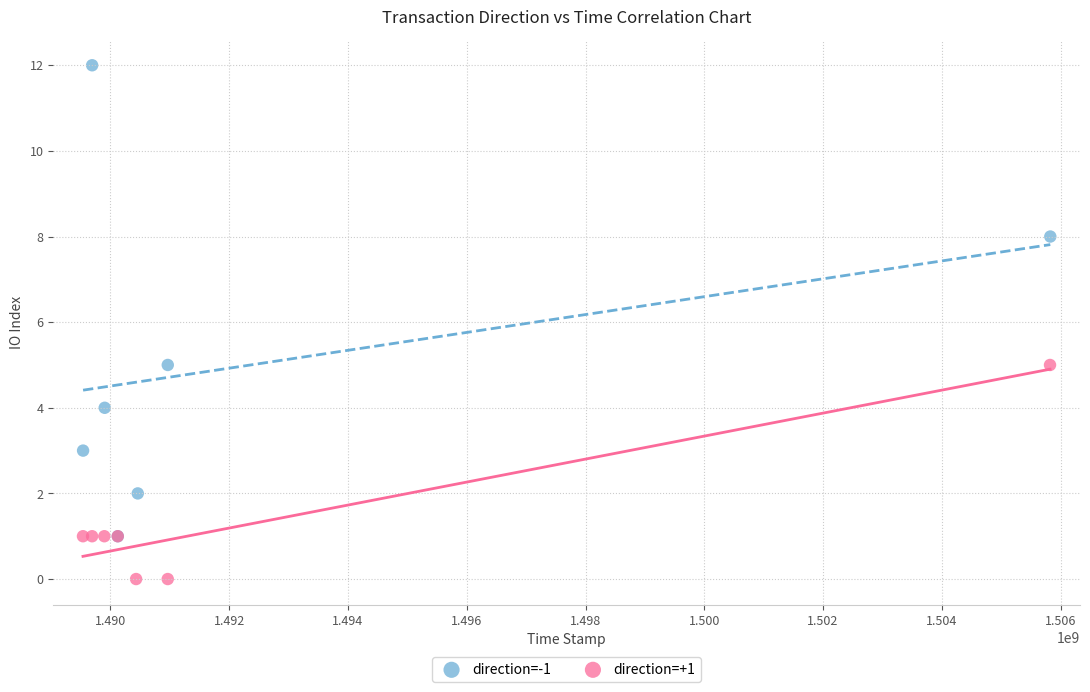

Which series reaches the maximum Y coordinate?

direction=-1